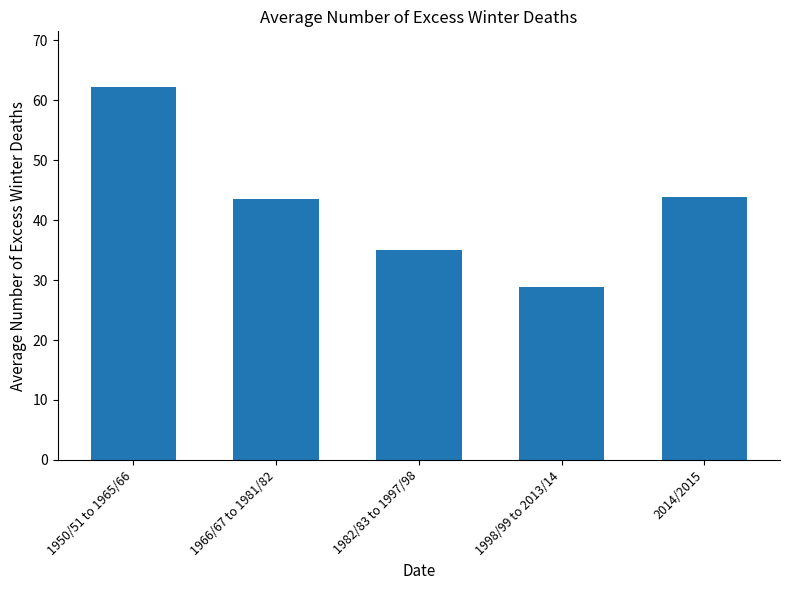

Reading left to right, what are all the values shown in this chart?

62.2	43.5	35.0	28.8	43.9